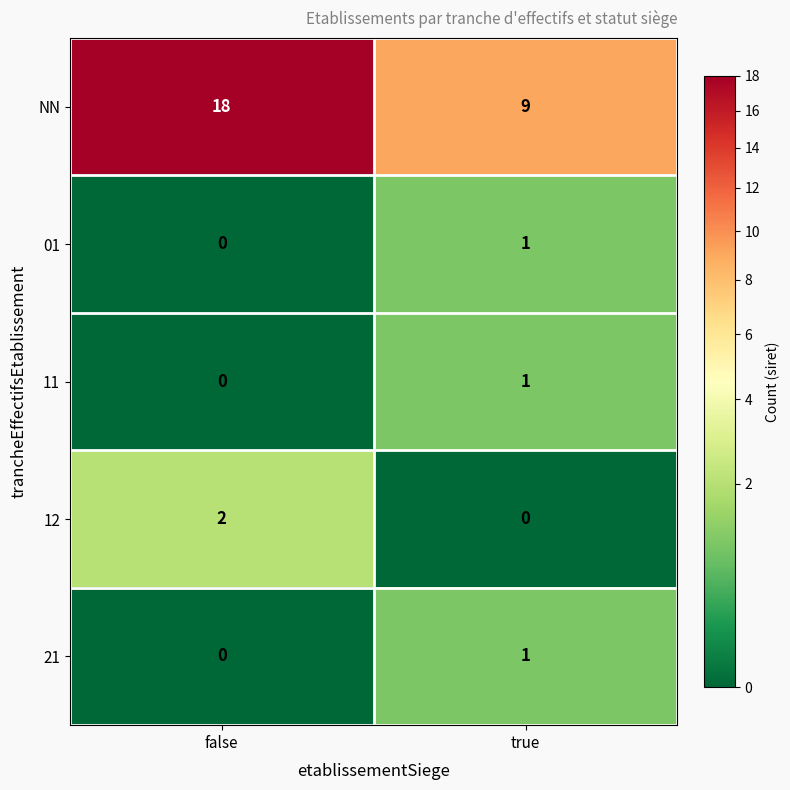

True or false: NN has a value of 9 at true.

True